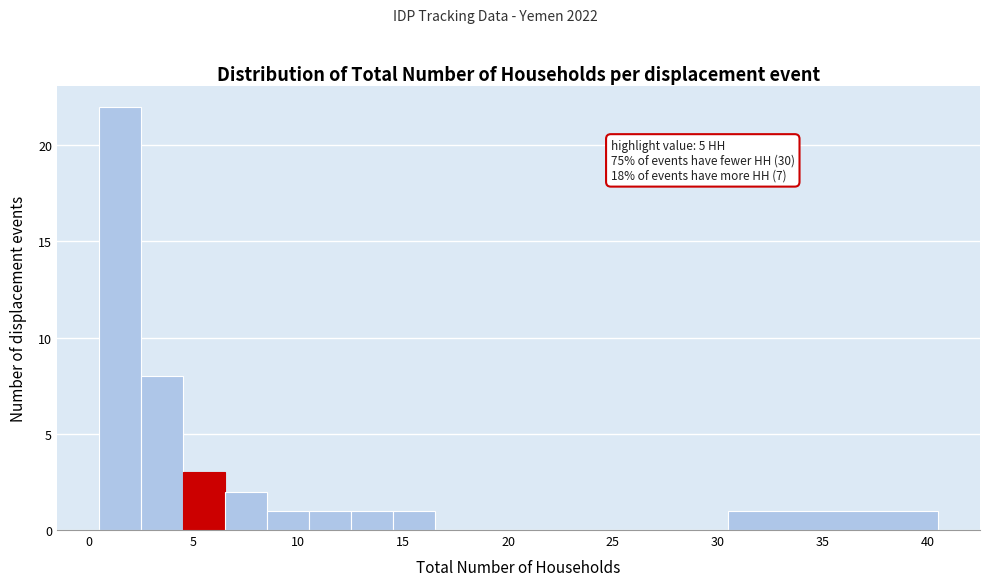

Which range on the x-axis has the tallest bar?

0.5 to 2.5